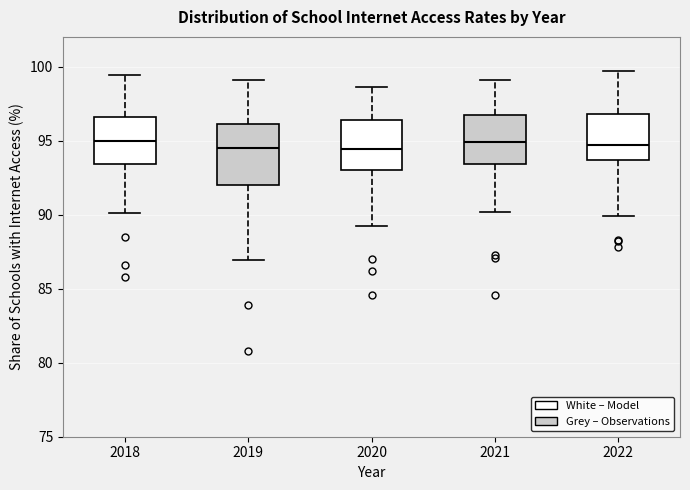

Where is the upper edge of the box at x = 2021 on the y-axis? The values are not printed on the chart, so give them approximately, as read against the axis.

96.5